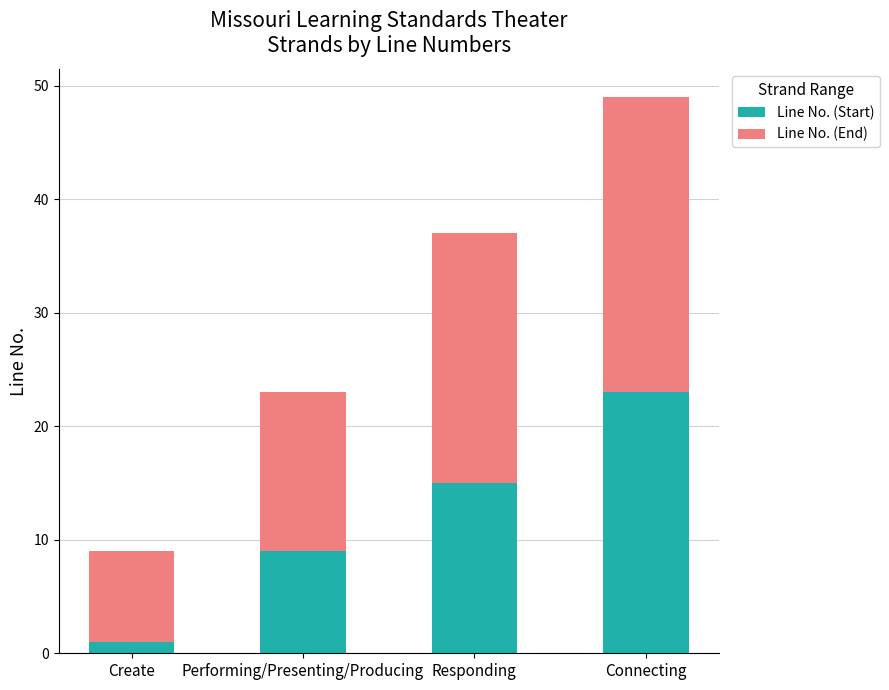

At which category is the sum across all series the highest?

Connecting